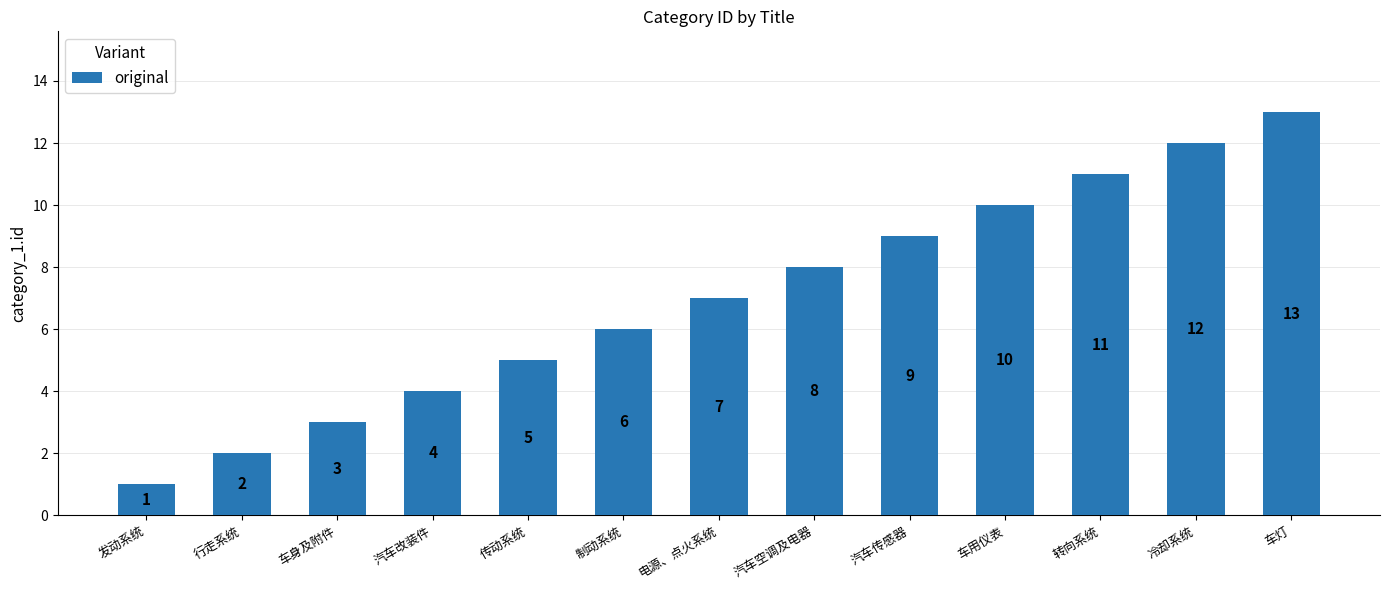

Which label corresponds to the smallest value in the chart?

发动系统